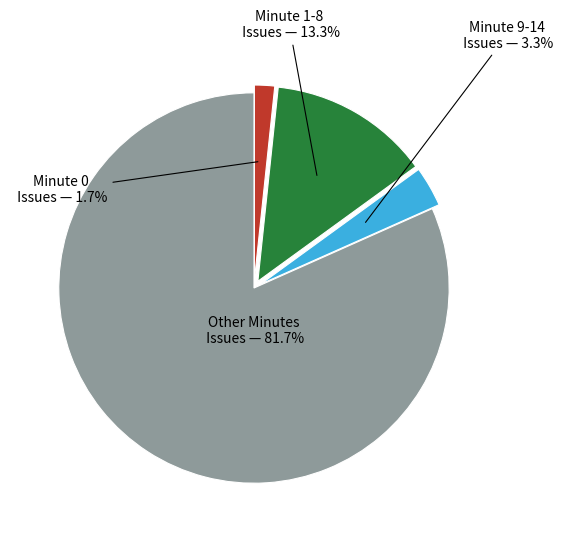

How many segments does this pie chart have?

4